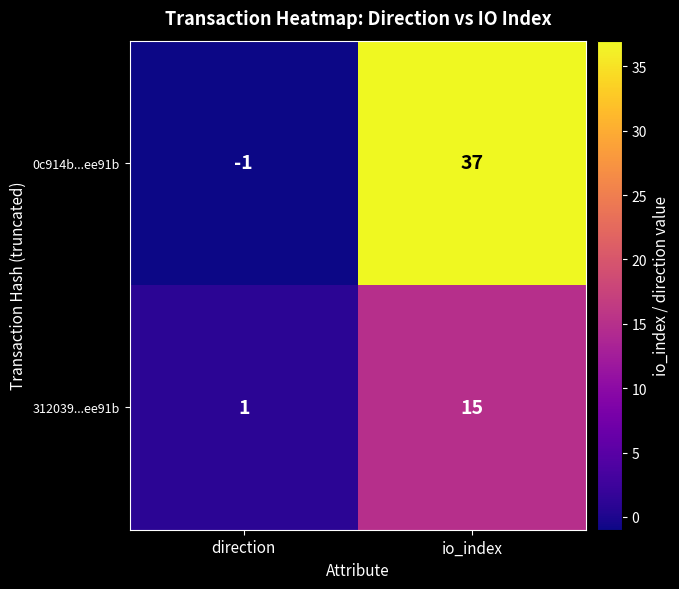

True or false: 312039...ee91b has a value of 15 at io_index.

True